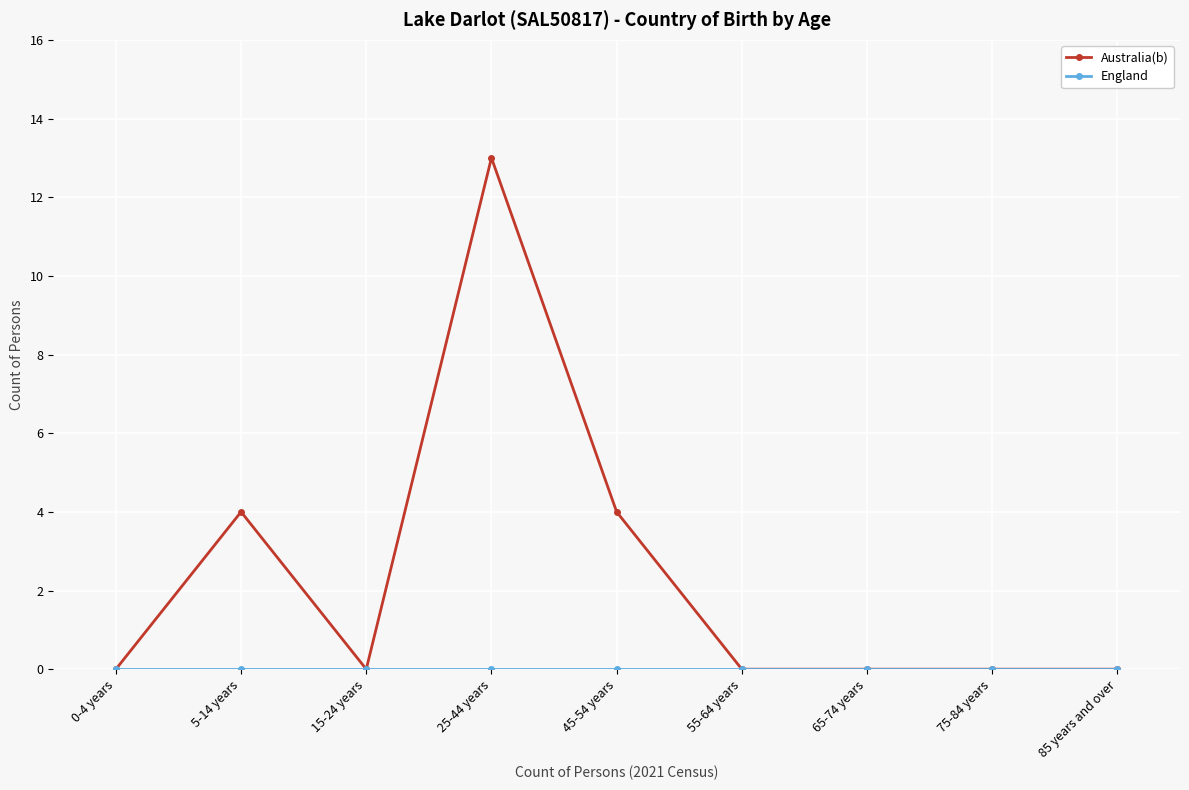

What is the difference between the highest and lowest values at 45-54 years?

4